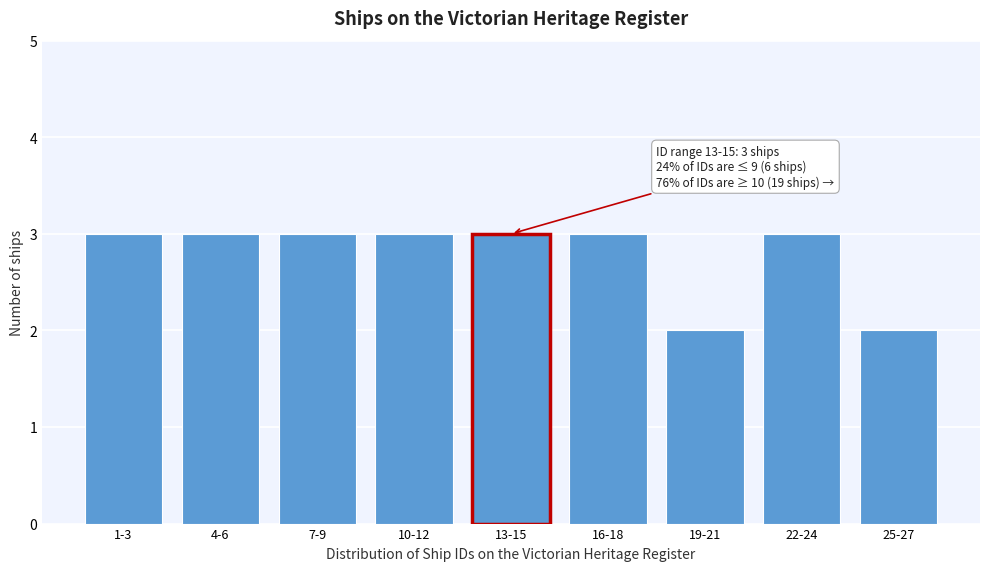

Reading left to right, what are all the values shown in this chart?

3	3	3	3	3	3	2	3	2